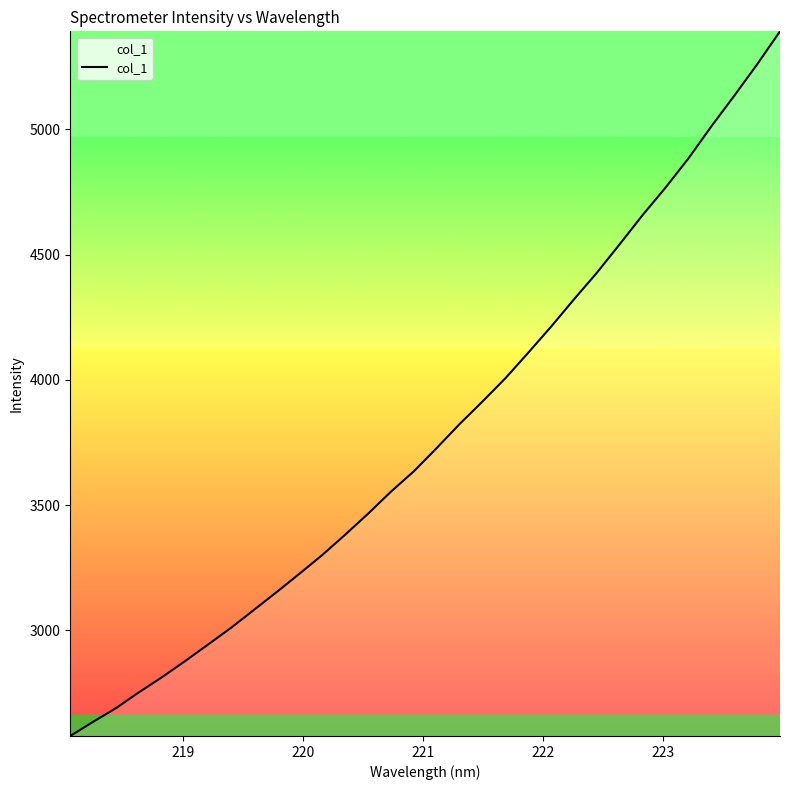

What is the minimum value shown in the chart?

2579.0